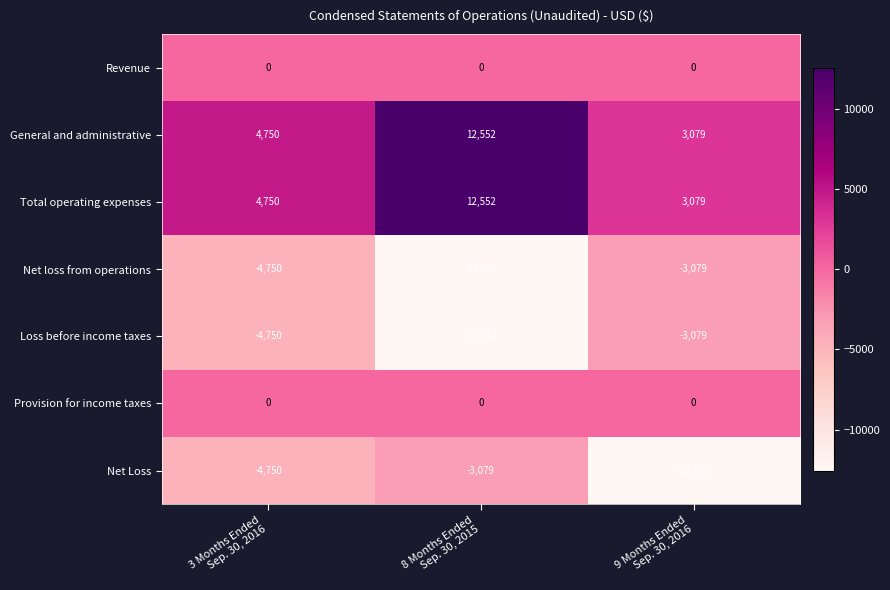

Count the number of data series in this chart.

7